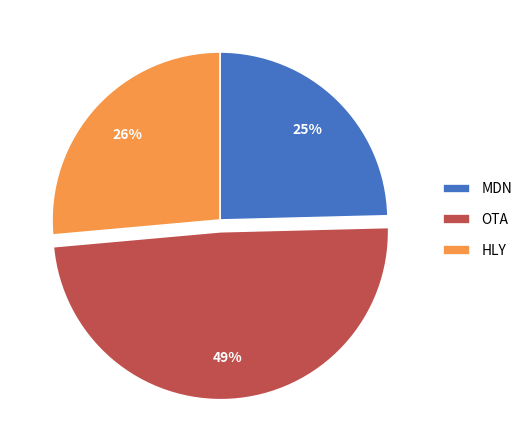

How many slices are in this pie chart?

3